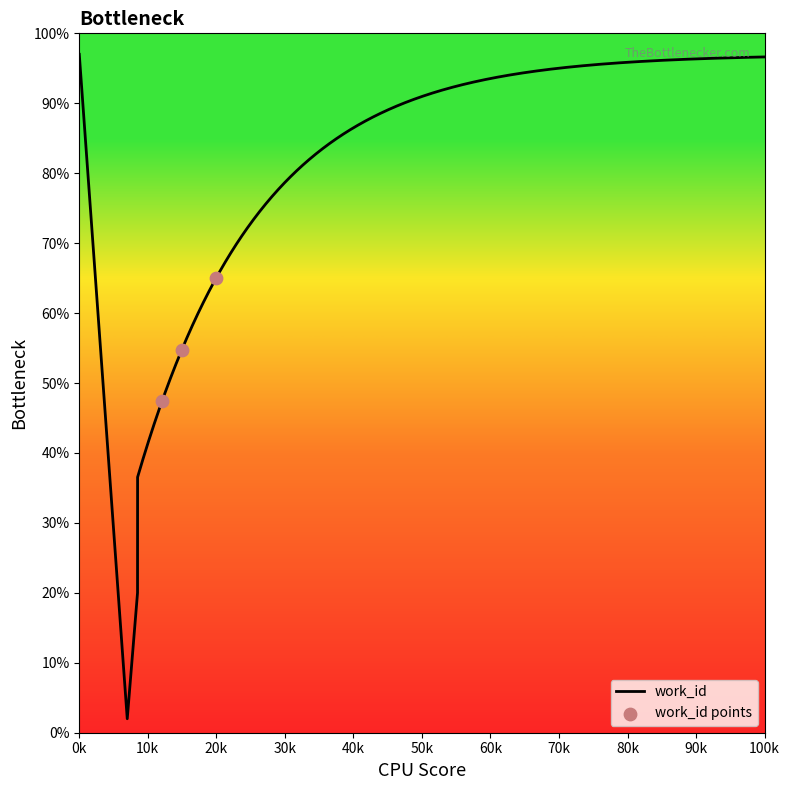

What is the change in value from 17981 to 24094?

+10.4